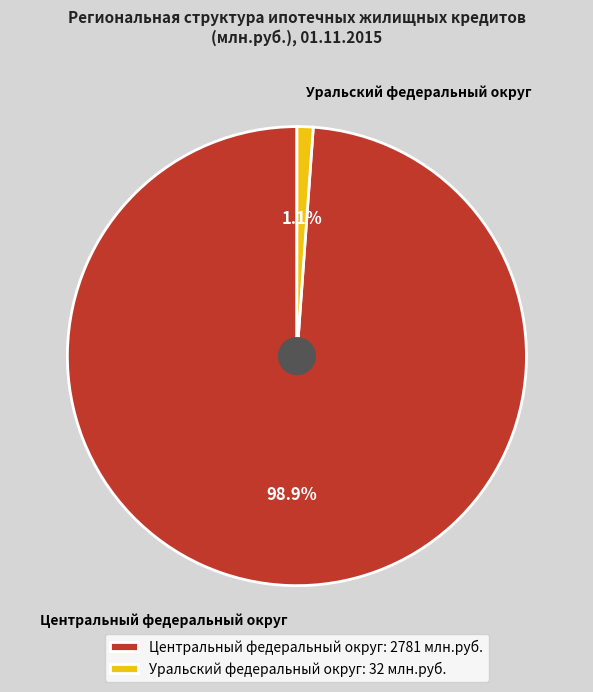

How much of the chart is everything except Уральский федеральный округ?

98.9%